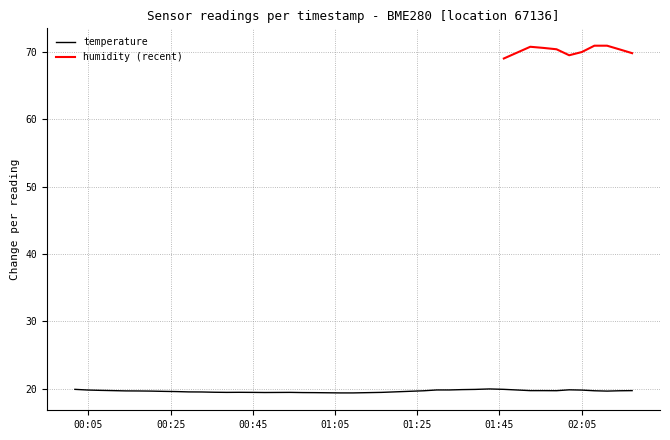

What is the average value?

19.6